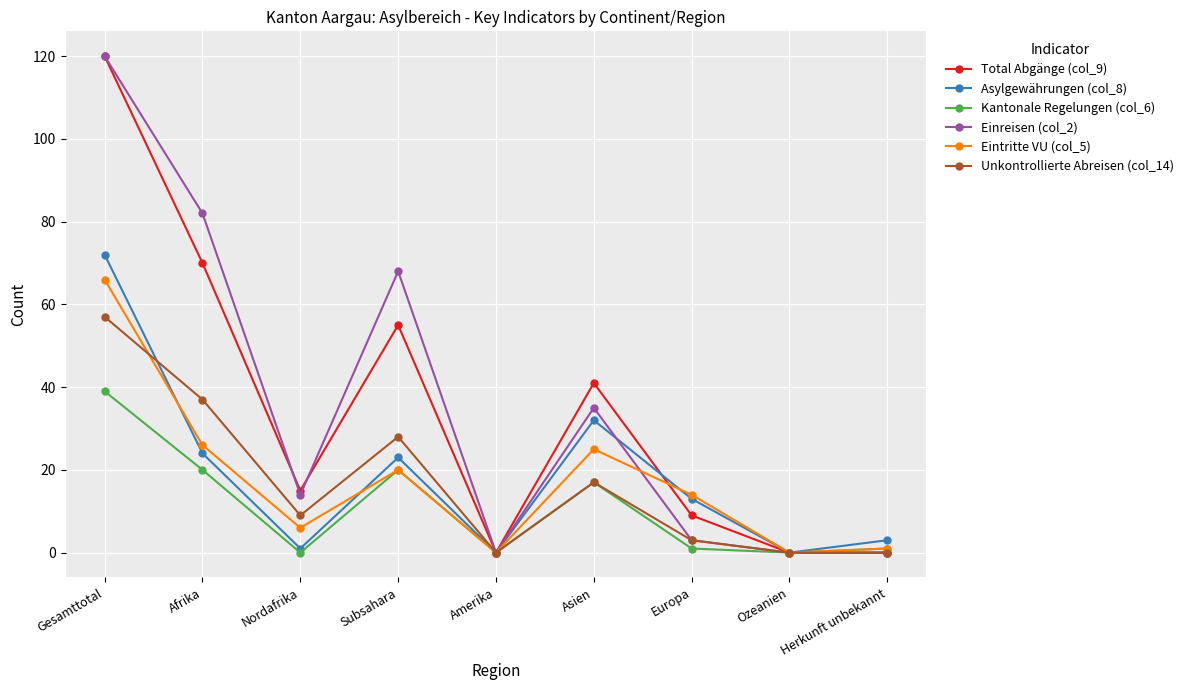

What is the maximum value shown in the chart?

120